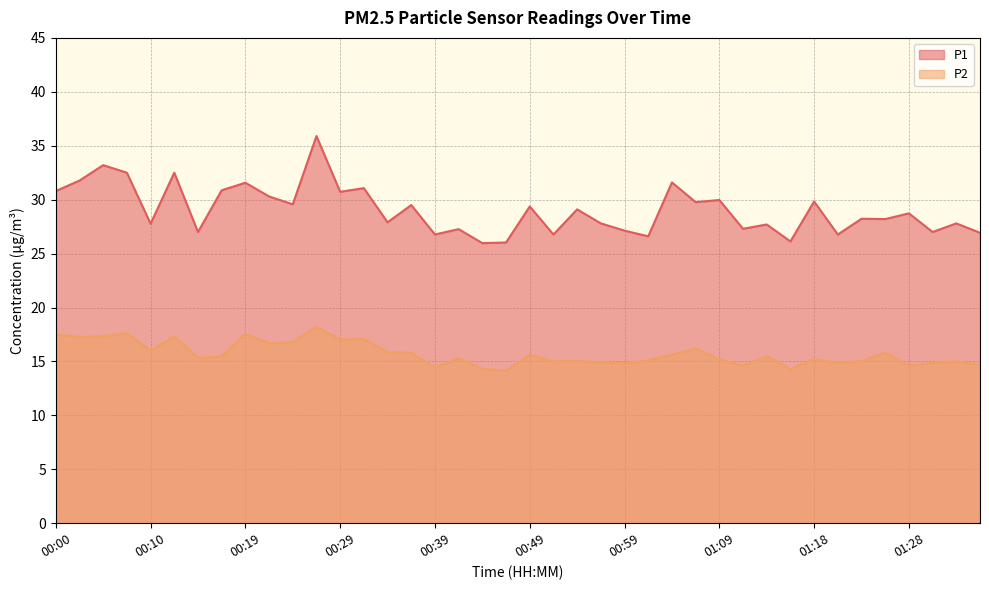

At how many categories does at least one series exceed 31?

8